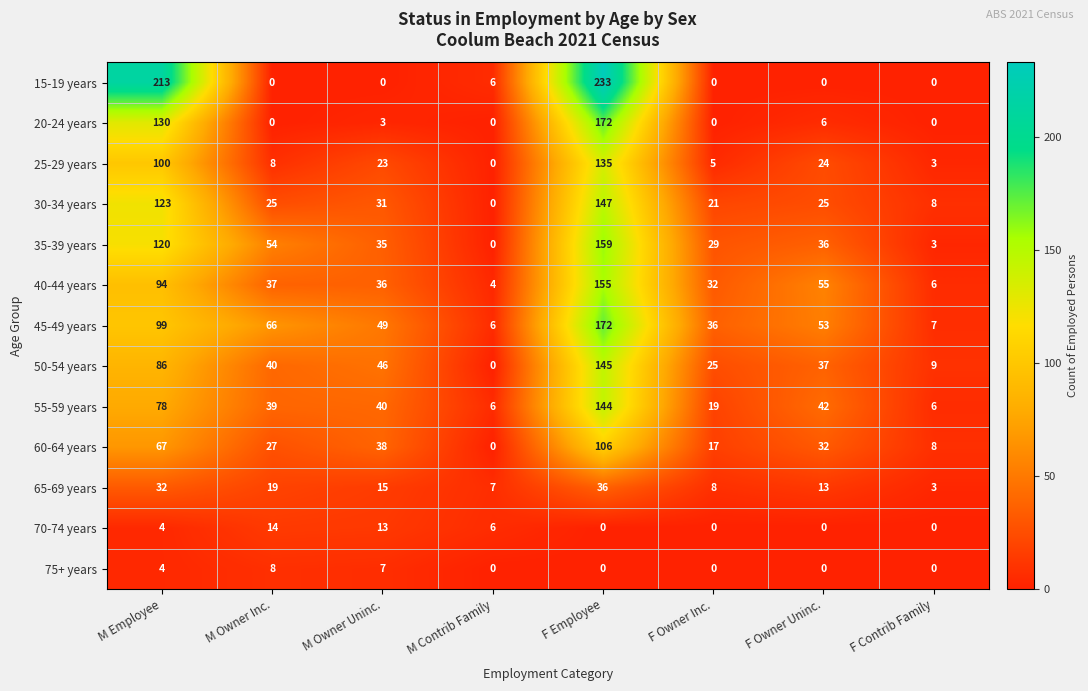

Which series has the widest spread of values?

15-19 years